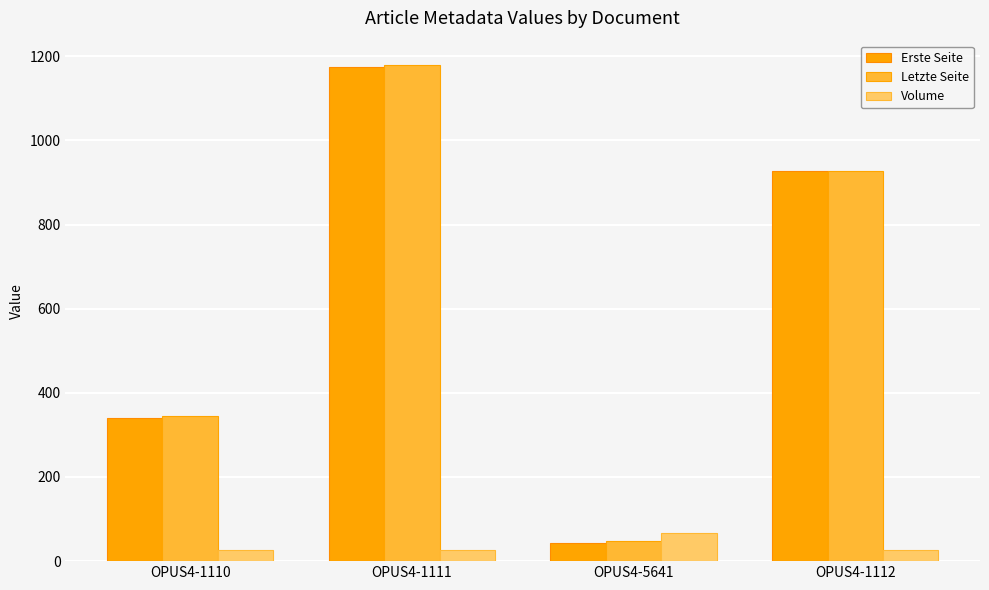

True or false: Letzte Seite has a value of 137 at OPUS4-1110.

False